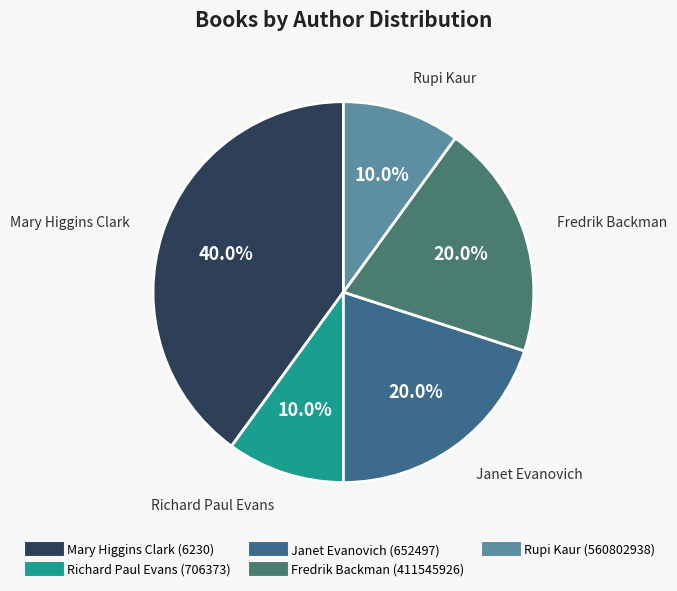

What portion of the pie excludes Janet Evanovich (652497)?

80.0%